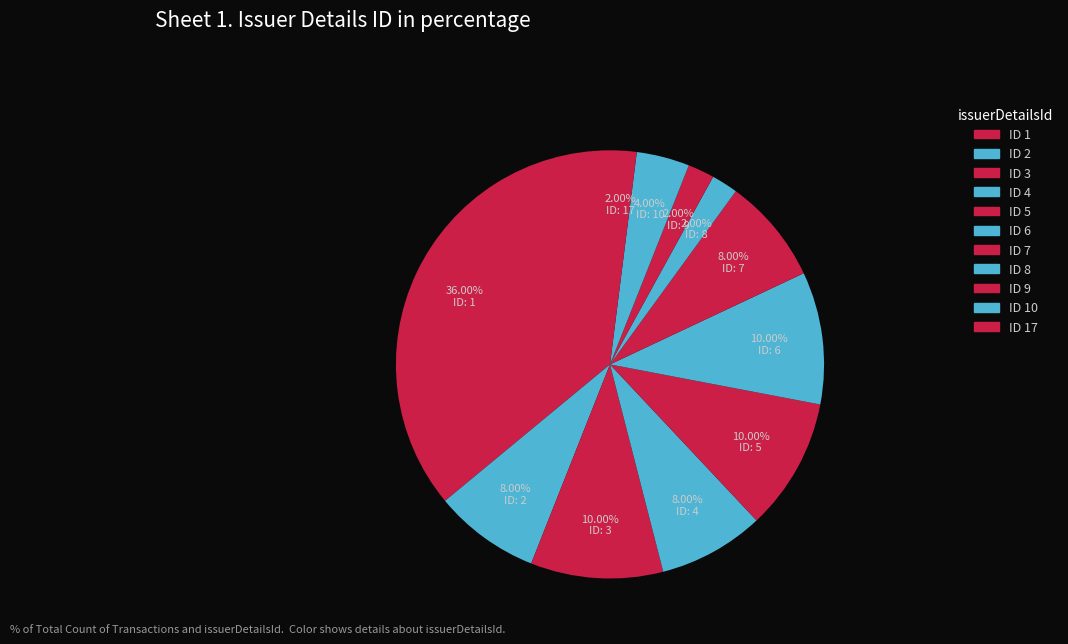

How many segments does this pie chart have?

11